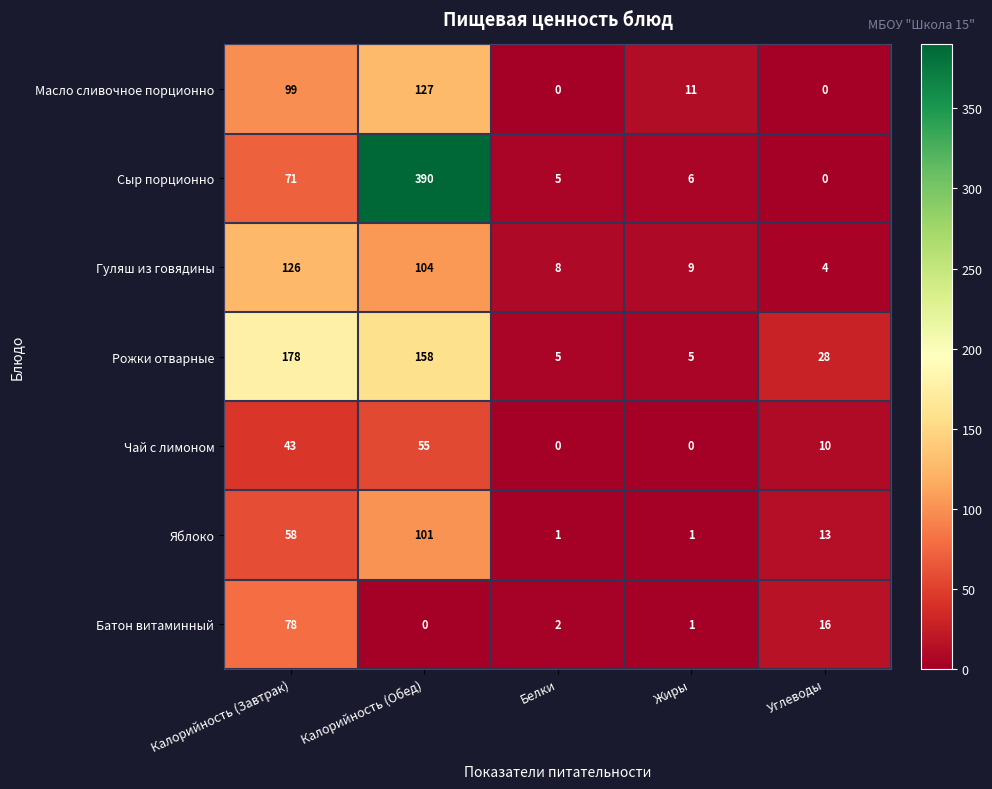

Which series has the largest range (max minus min)?

Сыр порционно